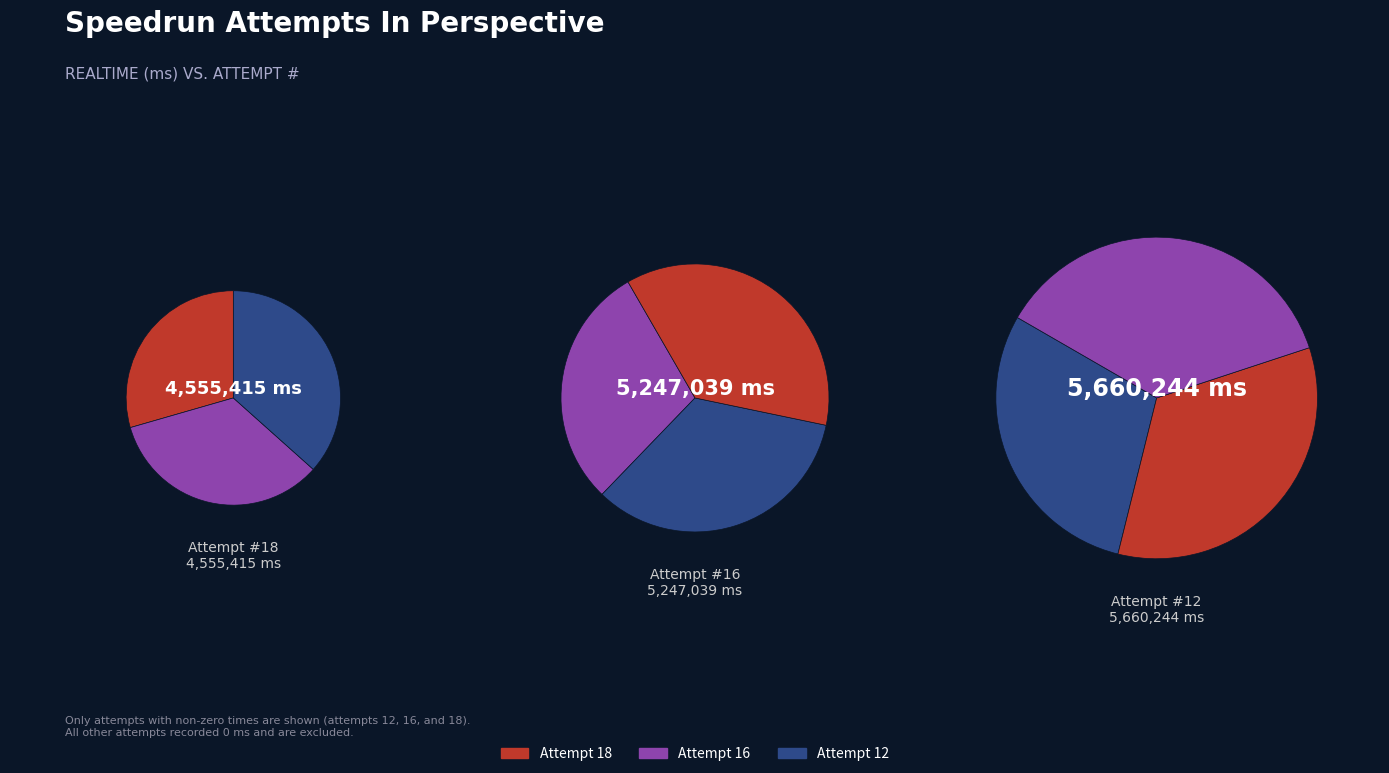

Which category has the biggest portion of the pie?

Attempt 12